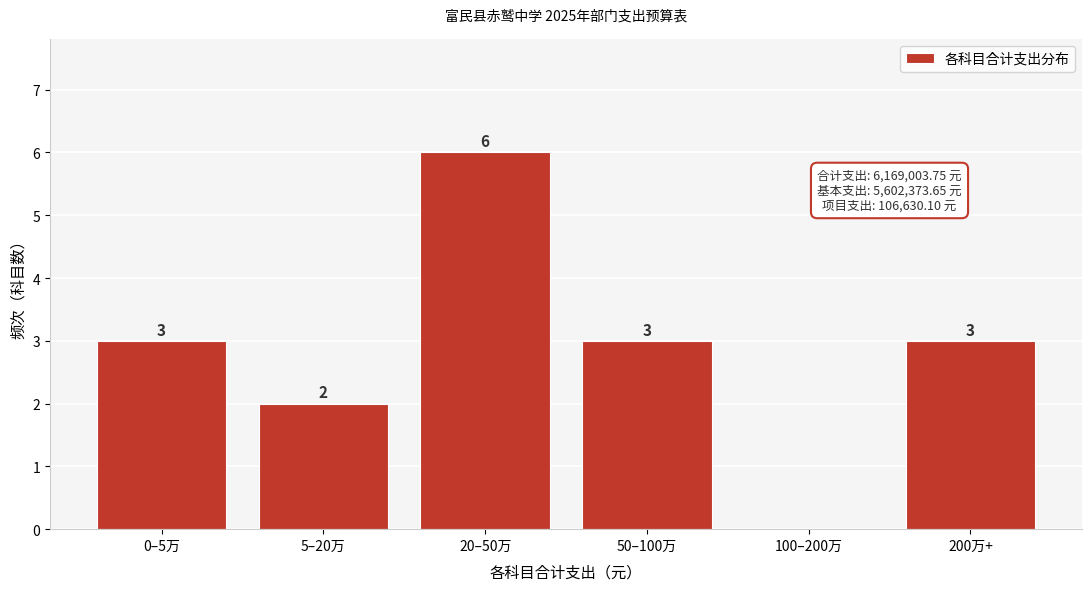

Reading left to right, transcribe all the data shown in this chart.

0–5万=3	5–20万=2	20–50万=6	50–100万=3	100–200万=0	200万+=3